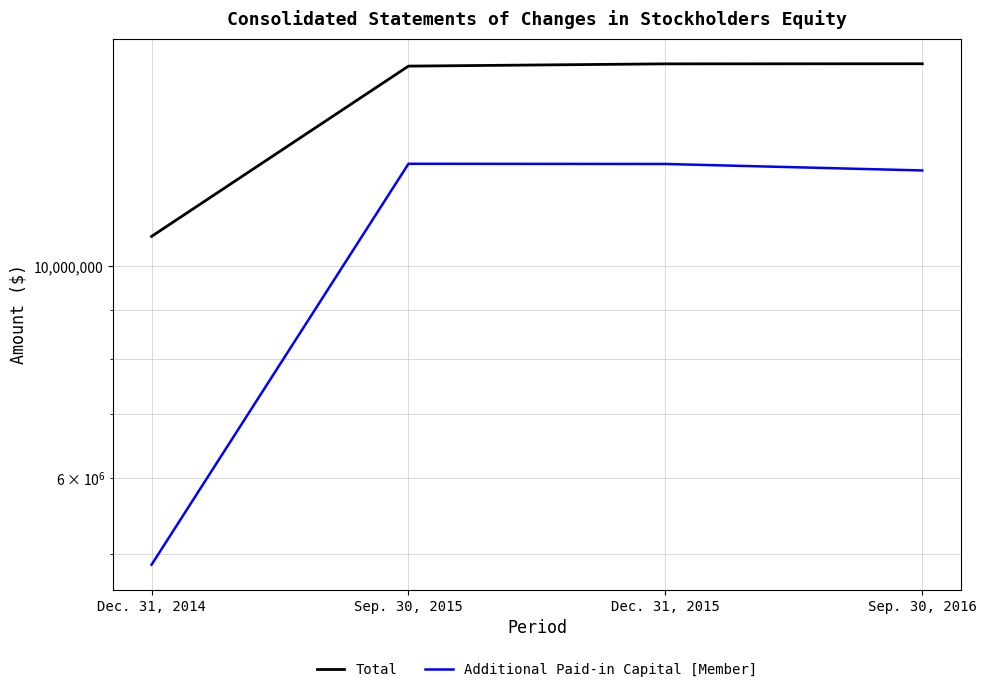

Between Sep. 30, 2015 and Dec. 31, 2015, which is larger?

Dec. 31, 2015